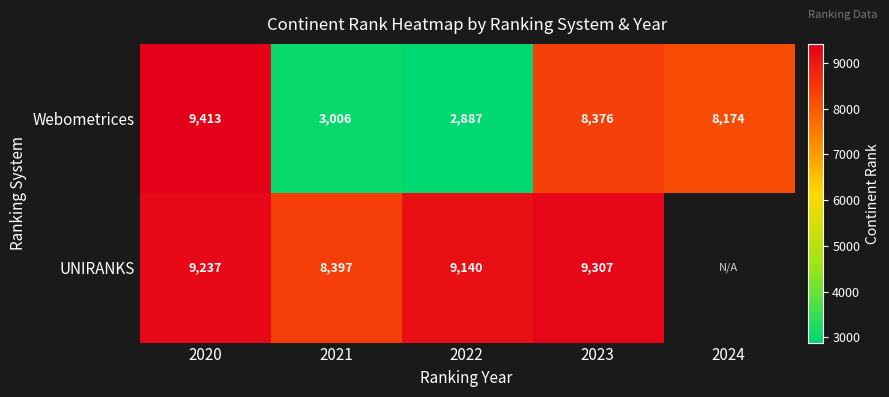

At 2021, list the series in order from largest to smallest.

UNIRANKS, Webometrices